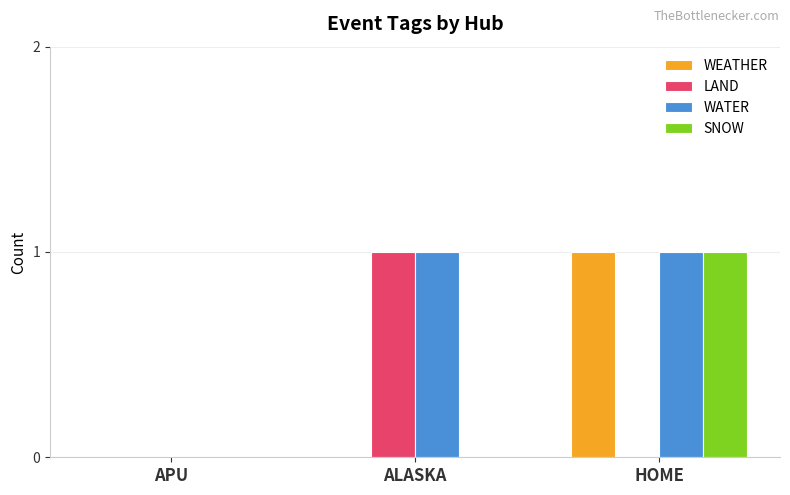

What is the total value across all series at HOME?

3